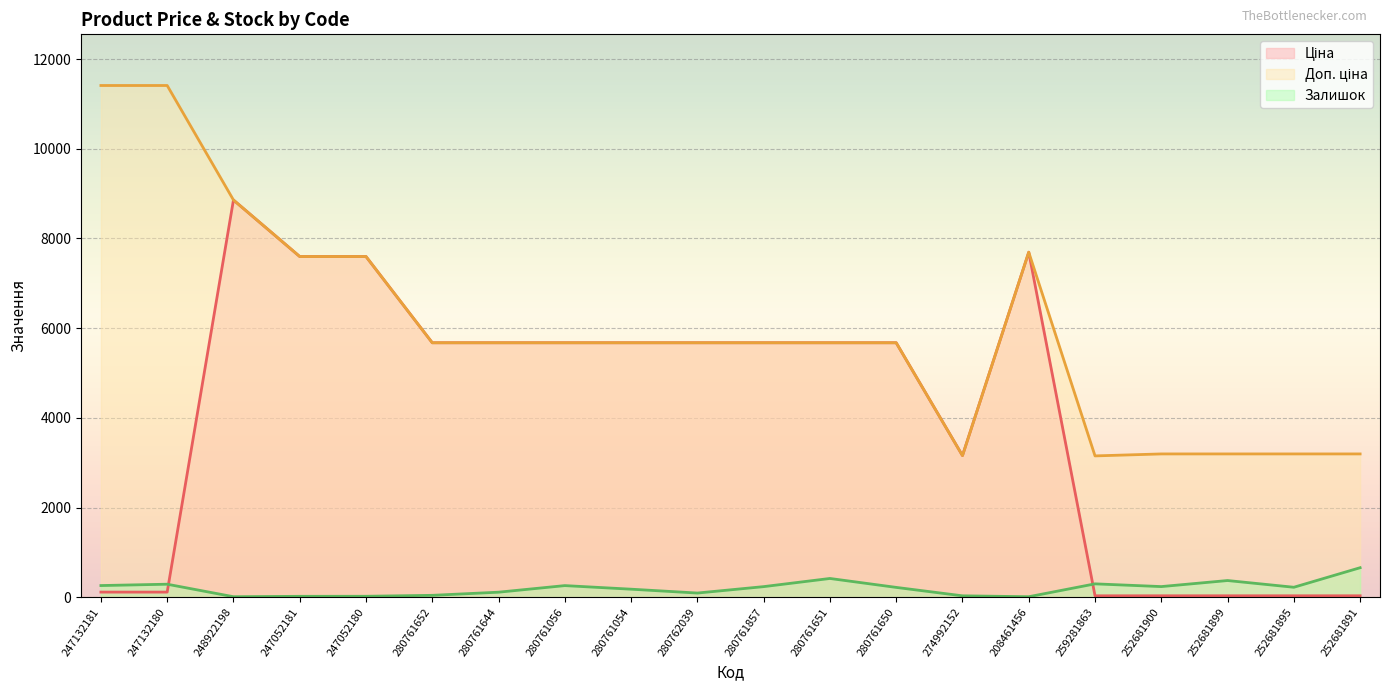

How many data points in Ціна are less than 5673?

8